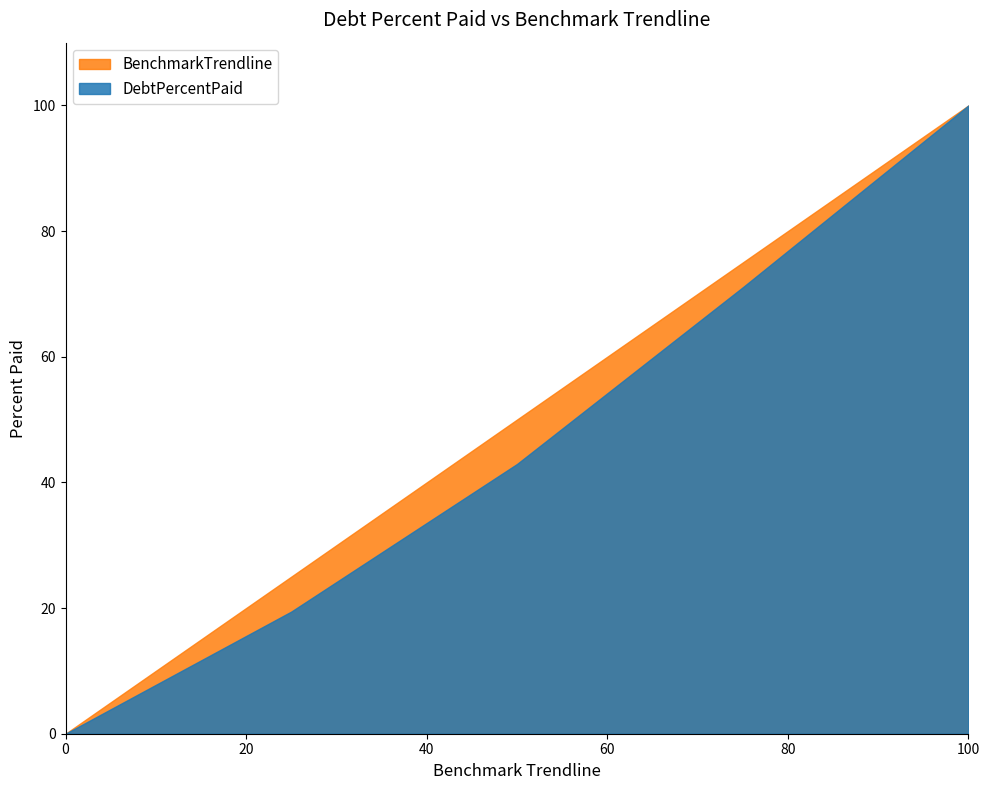

The value of DebtPercentPaid at Q3 is 71.0. True or false?

True